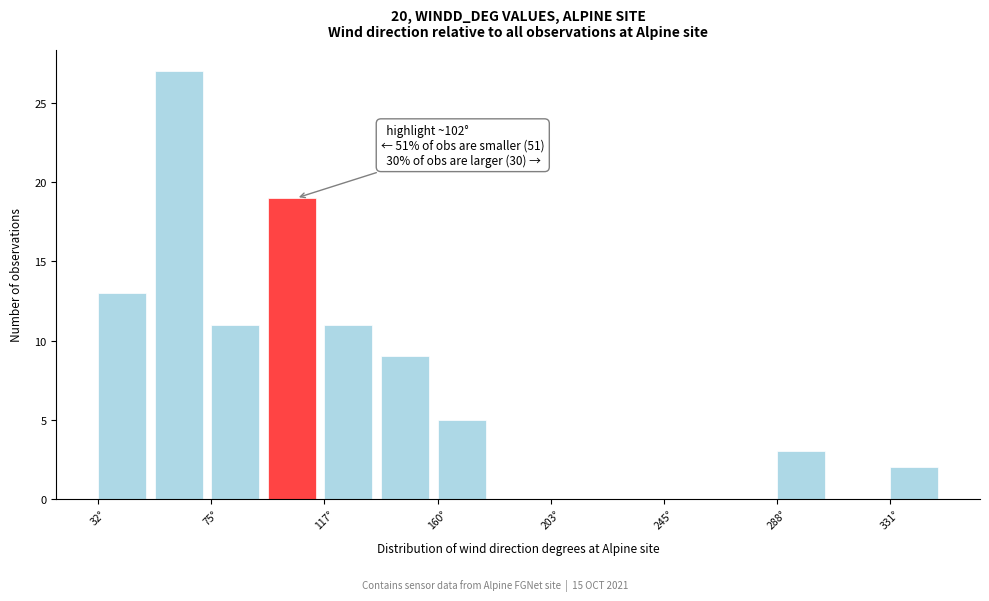

Over which range of the x-axis is the bar tallest?

55 to 75